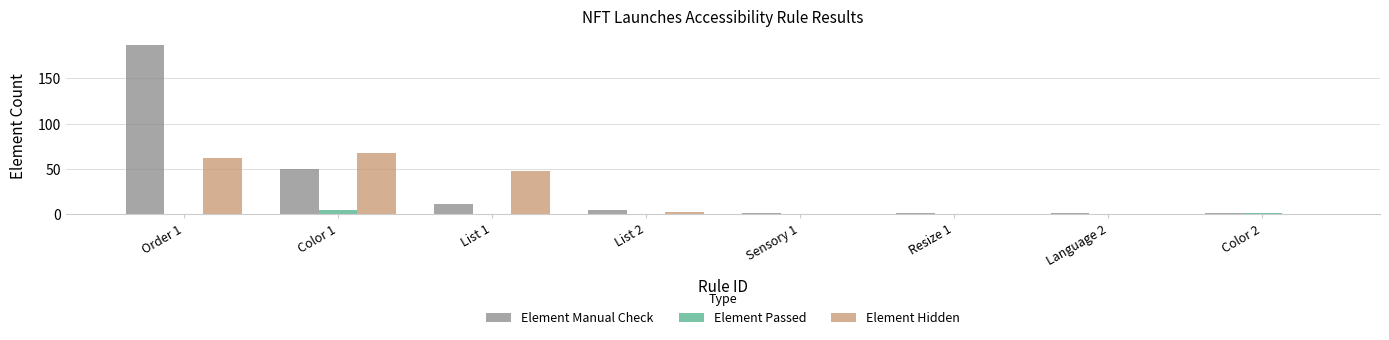

Reading right to left, what are all the values shown in this chart?

Element Manual Check: 1	1	1	1	4	11	50	187
Element Passed: 1	0	0	0	0	0	4	0
Element Hidden: 0	0	0	0	2	48	67	62